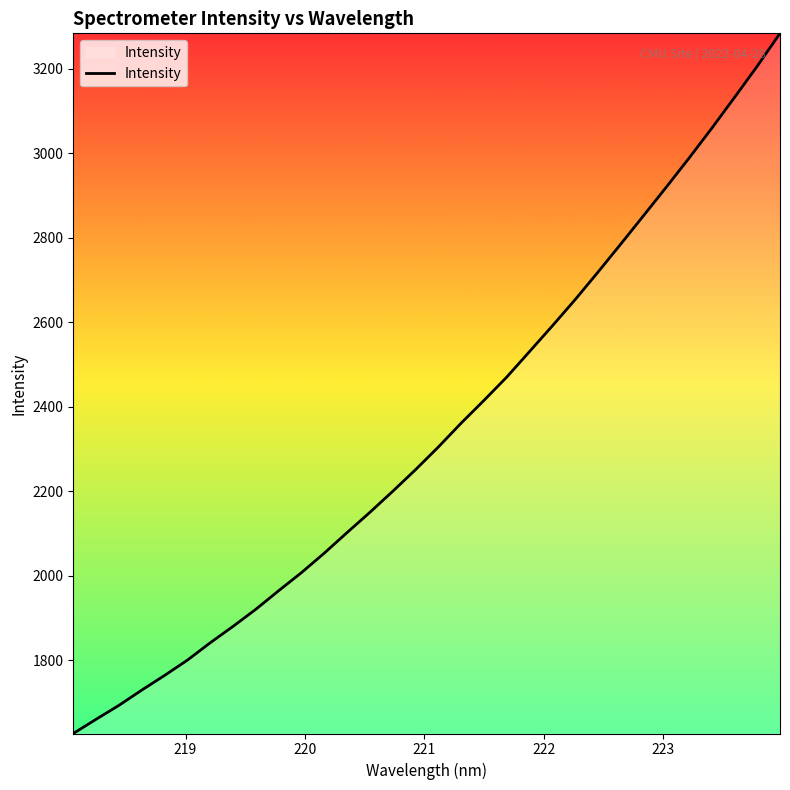

What is the difference between the maximum and minimum values?

1657.4